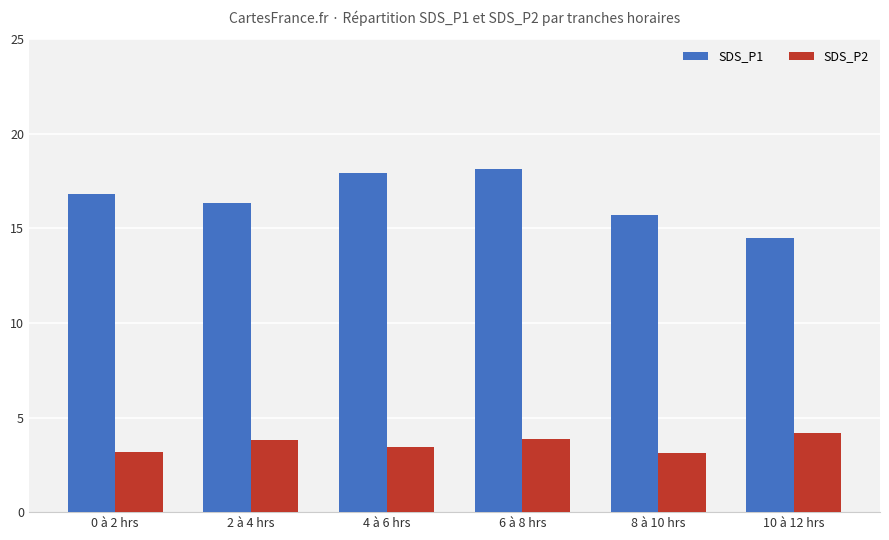

What is the minimum value for SDS_P1?

14.5